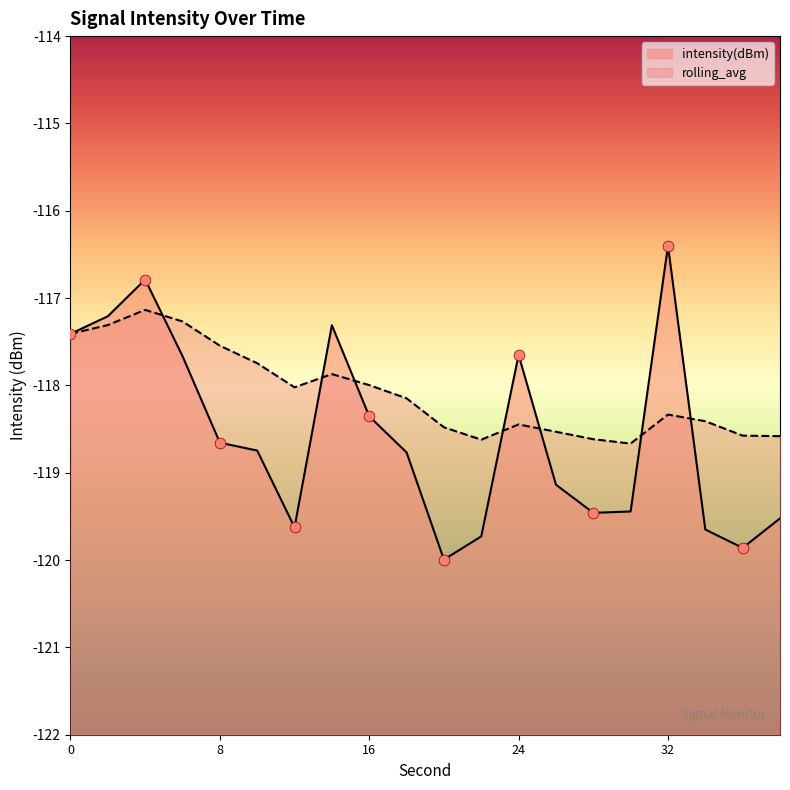

Which series has the largest Y range (max minus min)?

intensity(dBm)